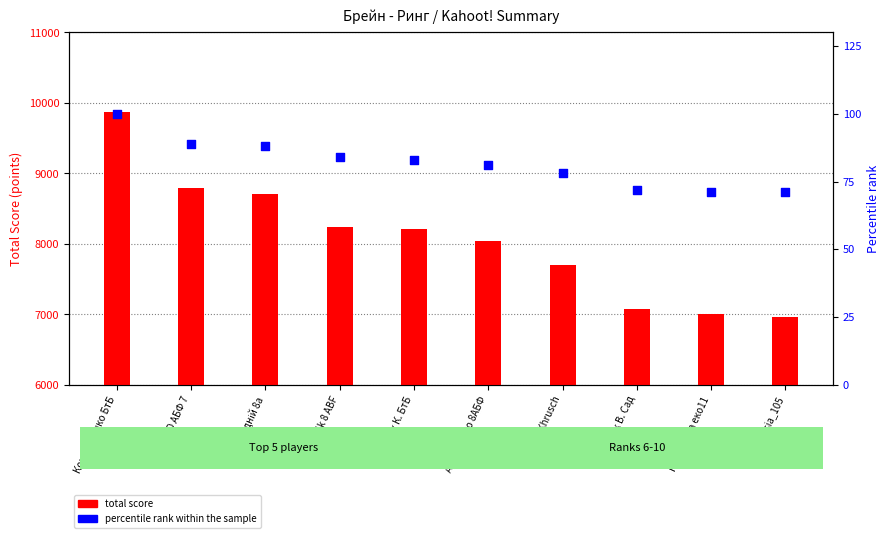

What are all the series names shown in the legend?

total score, percentile rank within the sample